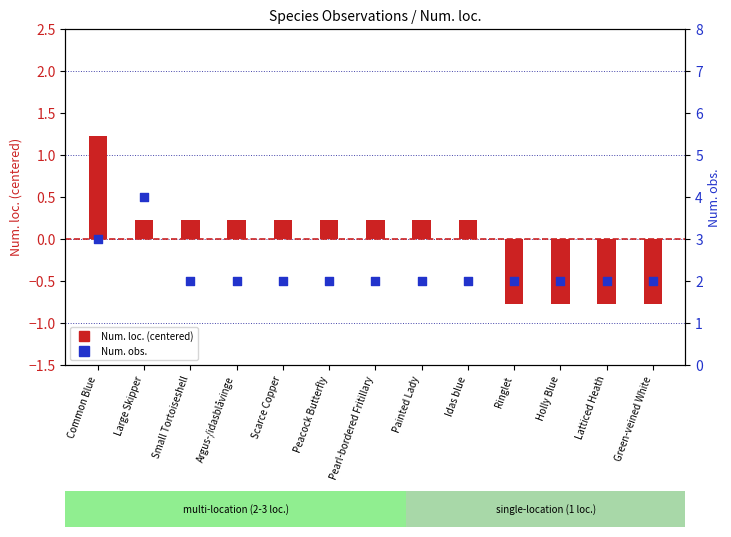

What are all the series names shown in the legend?

Num. loc. (centered), Num. obs.